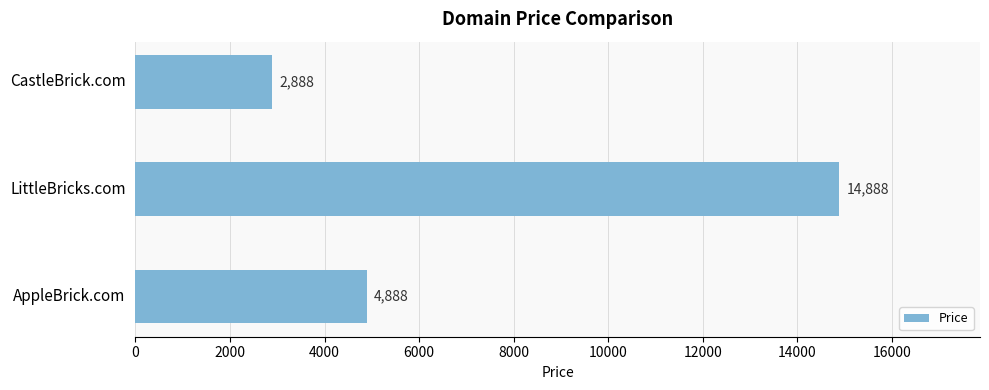

How many categories are shown in the chart?

3